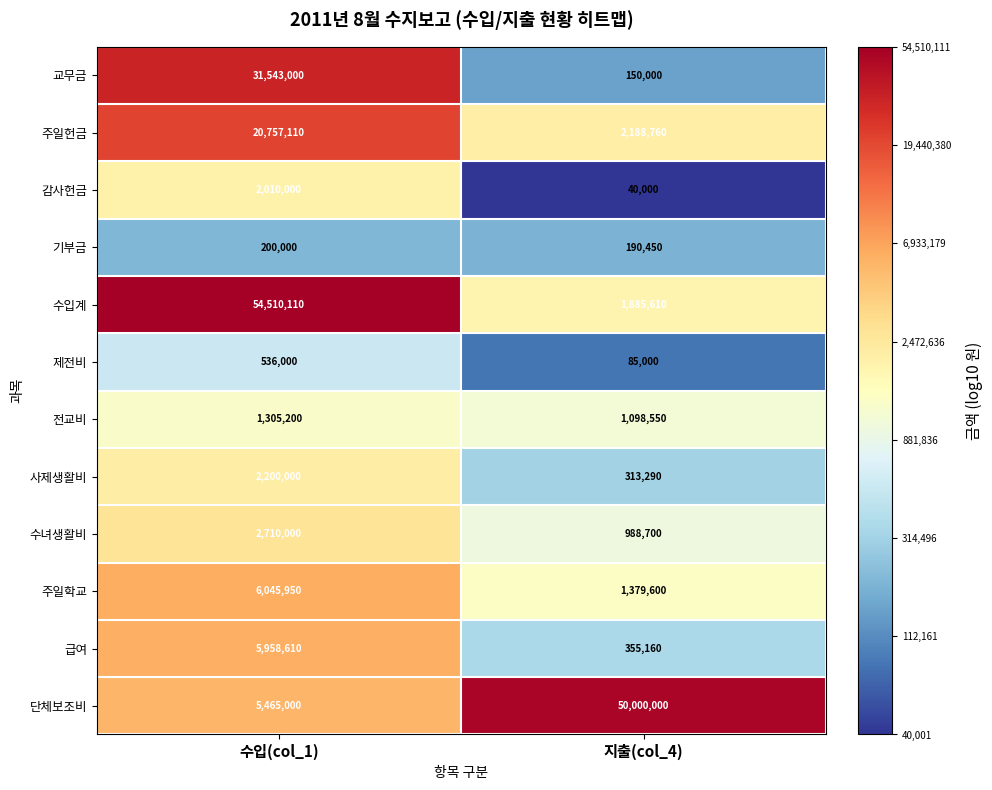

What is the maximum value shown in the chart?

54510110